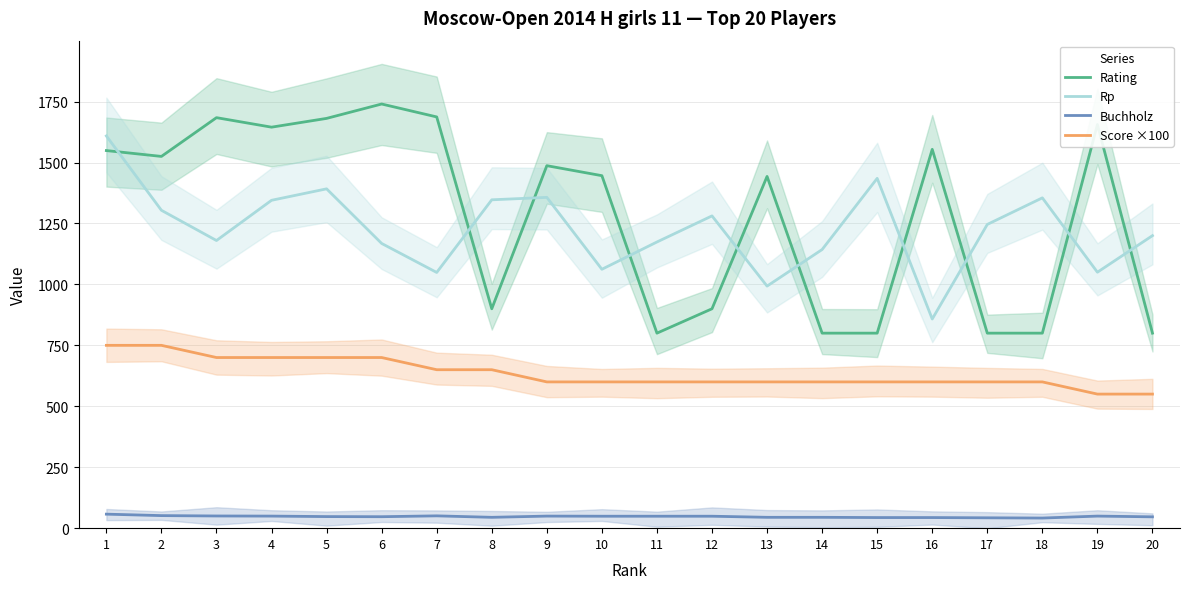

Where is Rating nearest to the value 1270?

13